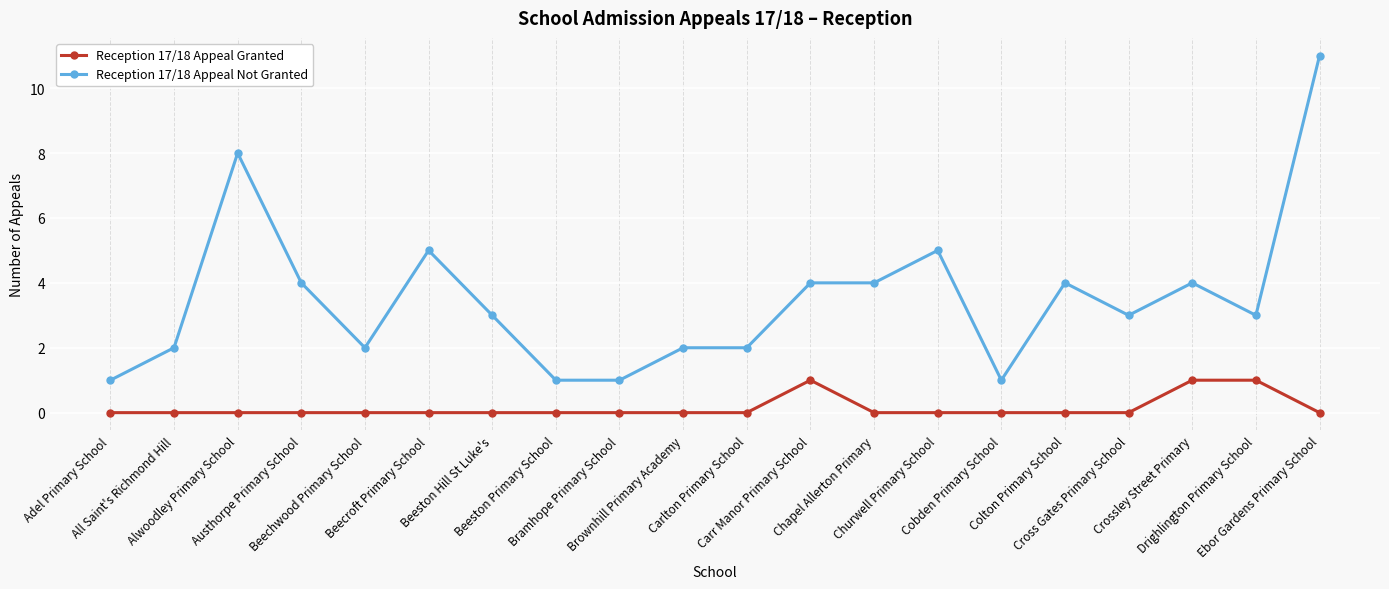

Which series has the largest range (max minus min)?

Reception 17/18 Appeal Not Granted